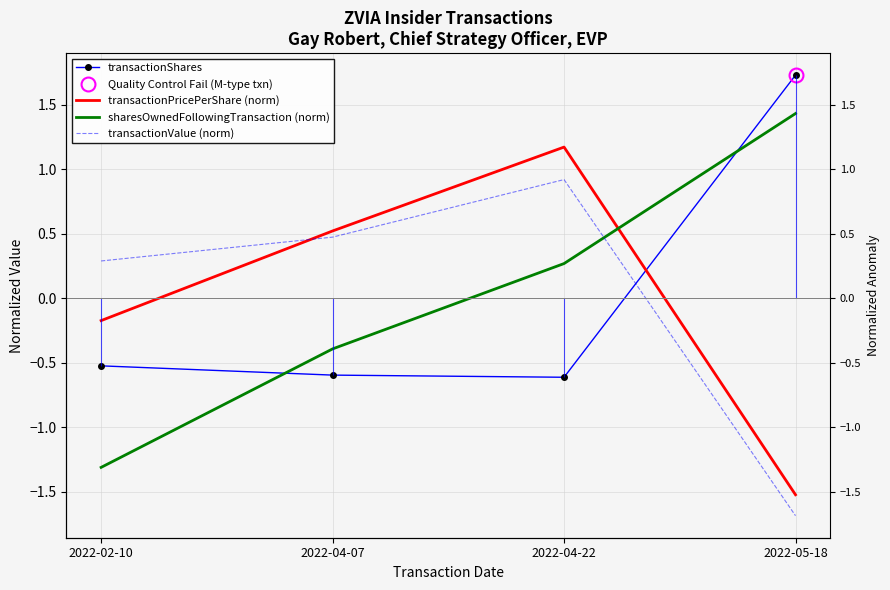

What is the difference between the sharesOwnedFollowingTransaction (norm) values at 2022-04-22 and 2022-04-07?

0.7